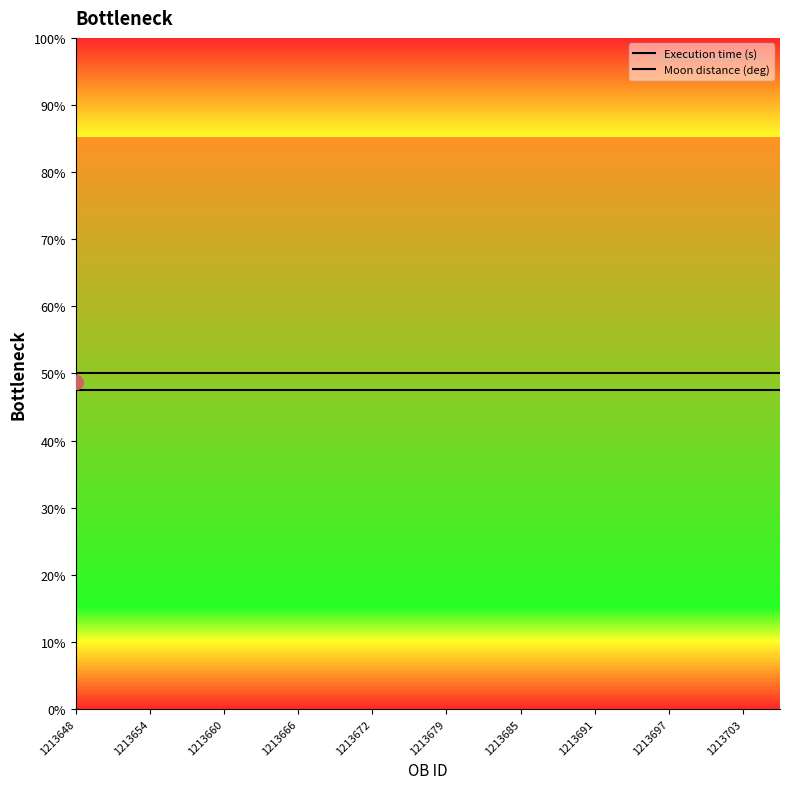

Which category has the lowest value in the Moon distance (deg) series?

1213648